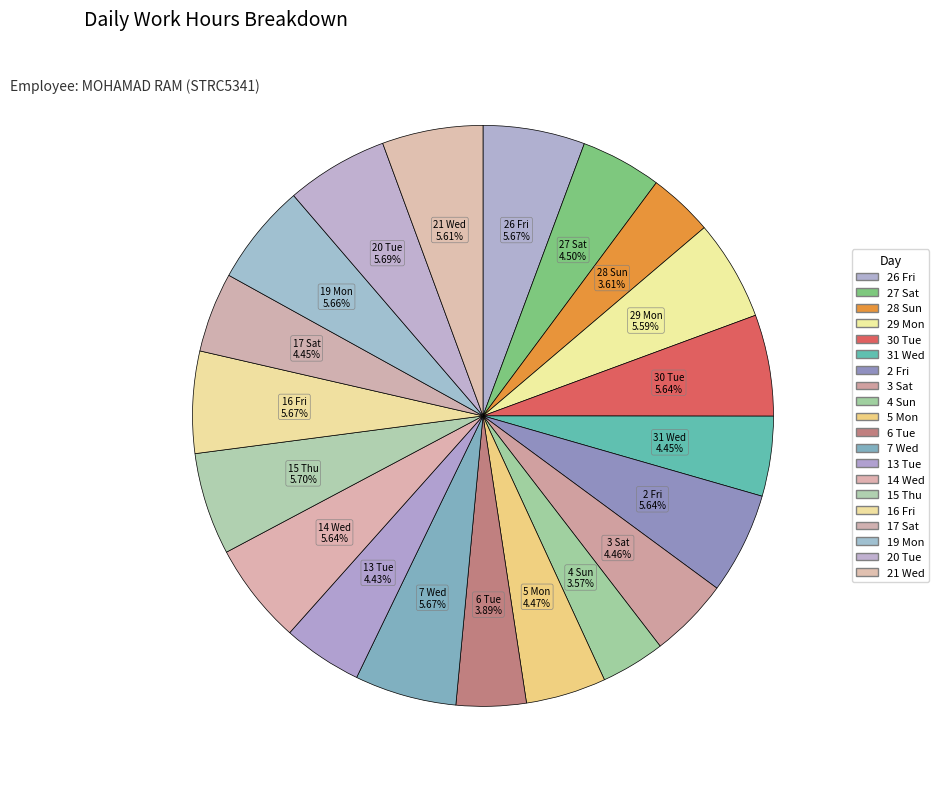

How many slices are in this pie chart?

20